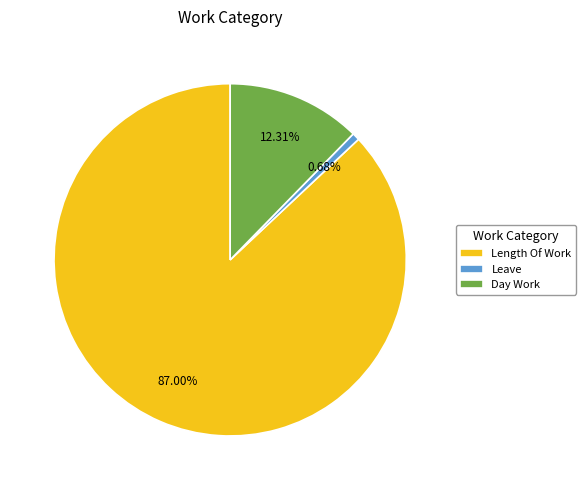

Which slice is the smallest?

Leave